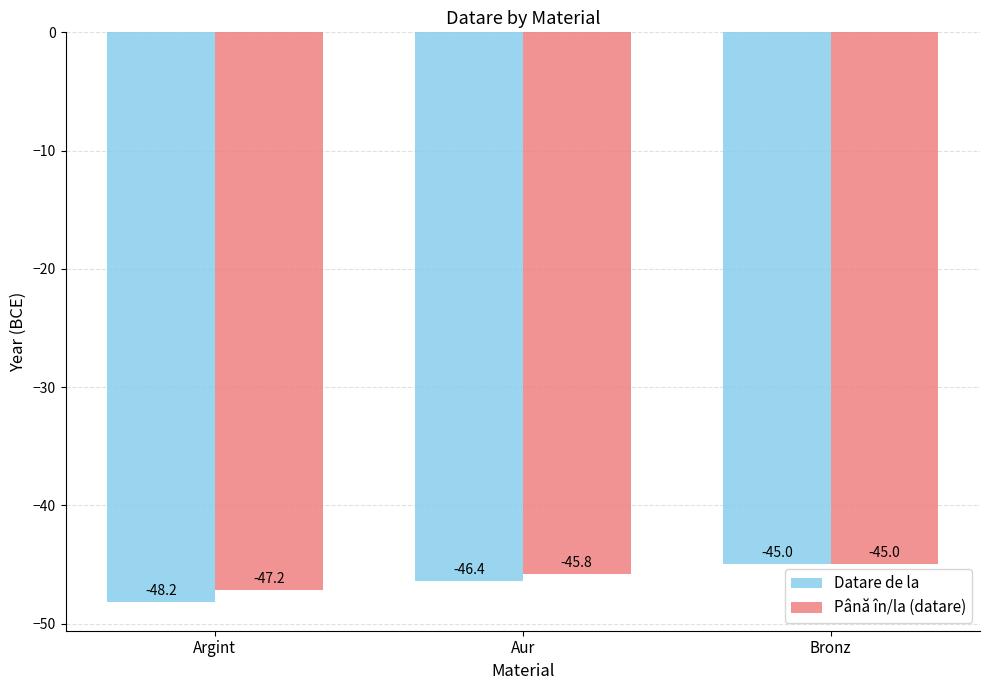

How many bars are there in total?

6